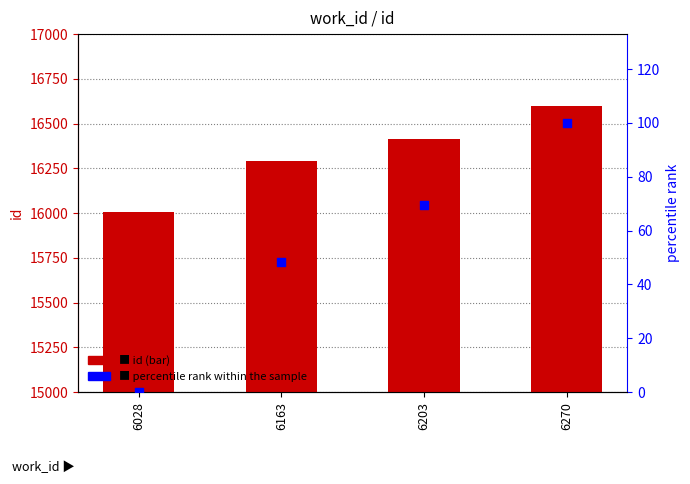

Is the value of percentile rank within the sample at 6028 greater than the value of id at 6203?

No